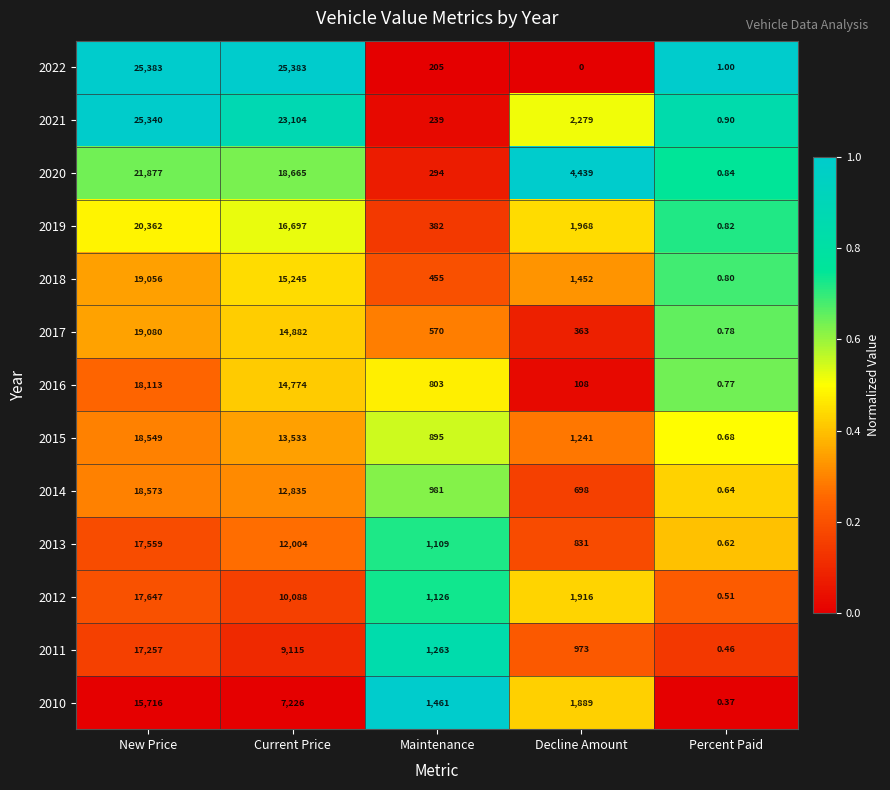

Rank the categories by 2012 value from lowest to highest.

Percent Paid, Maintenance, Decline Amount, Current Price, New Price